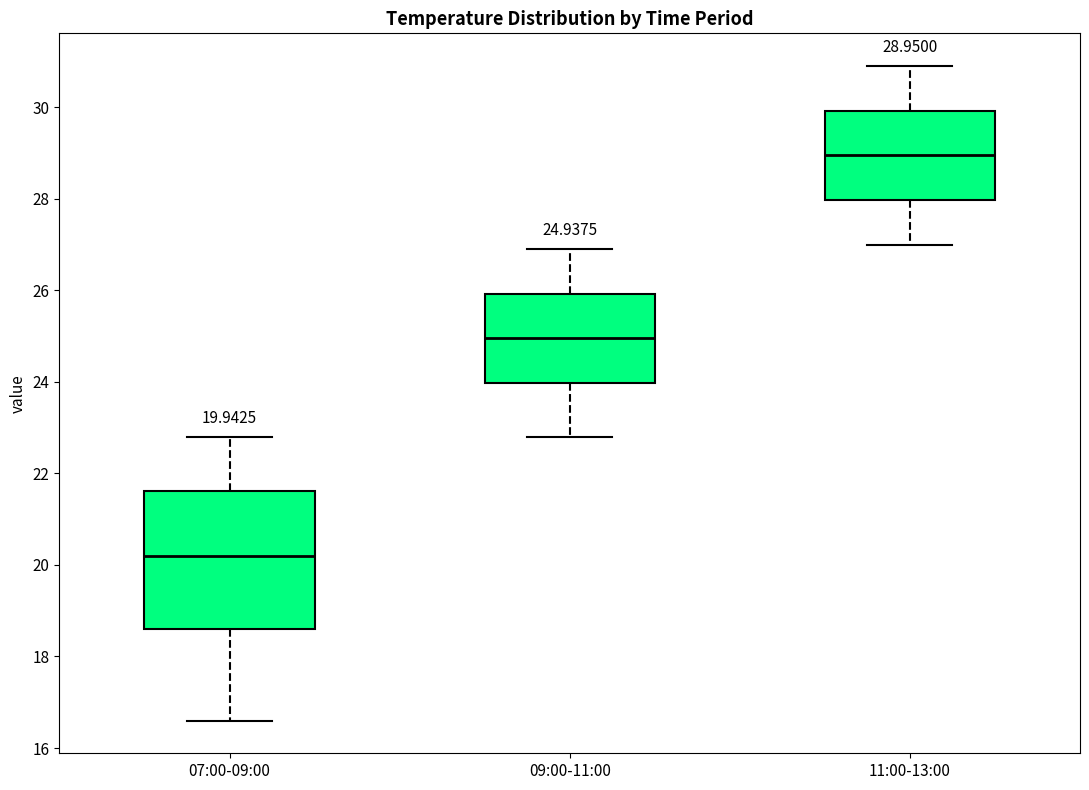

Which box is the tallest, from its lower edge to its upper edge?

07:00-09:00